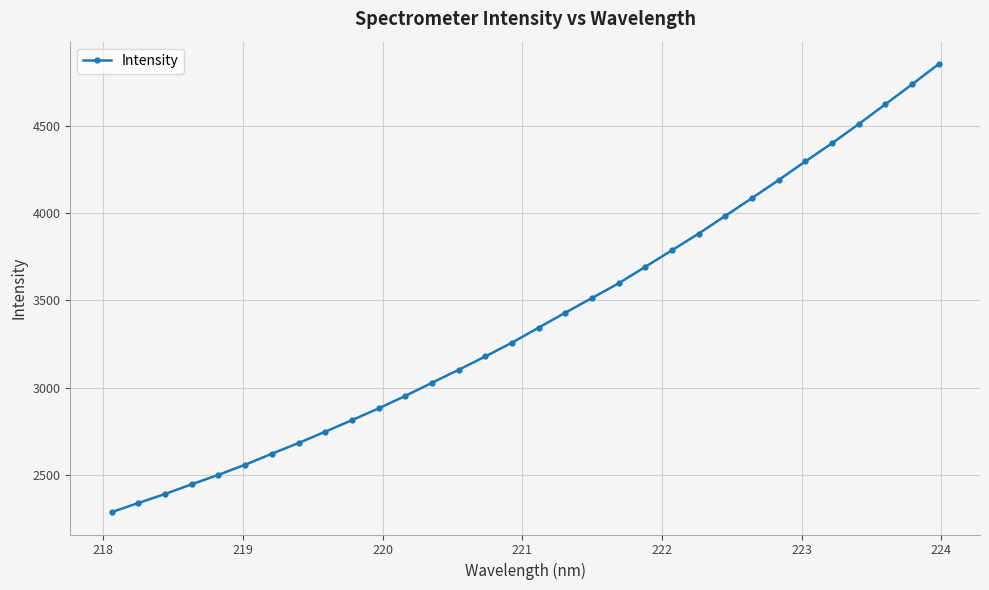

What is the value of the 9th point from the left?

2748.5